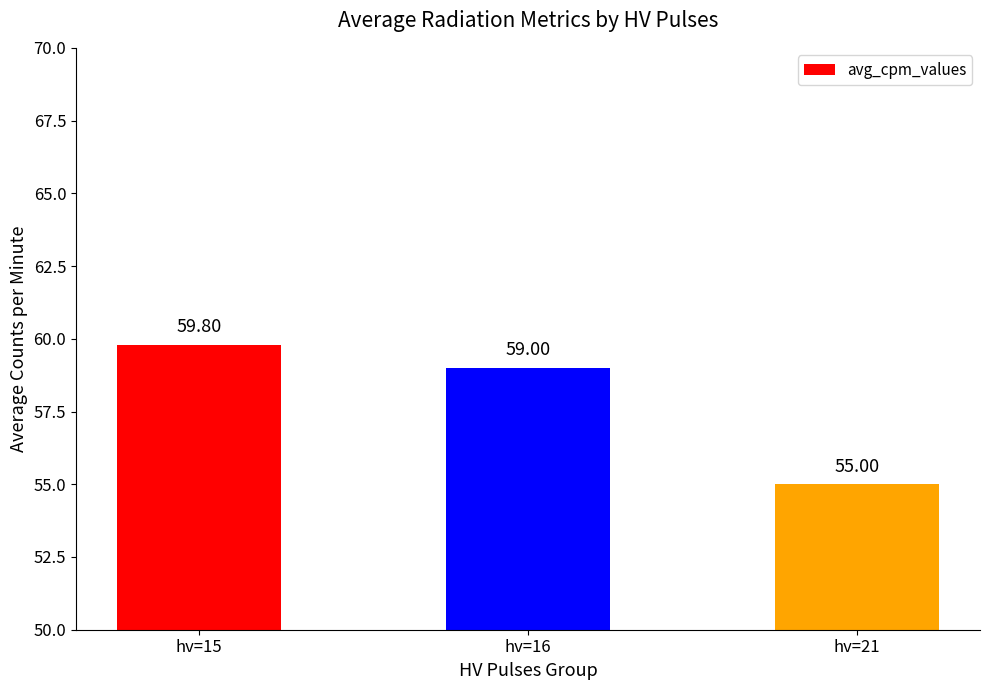

What is the value of the 3rd bar from the left?

55.0